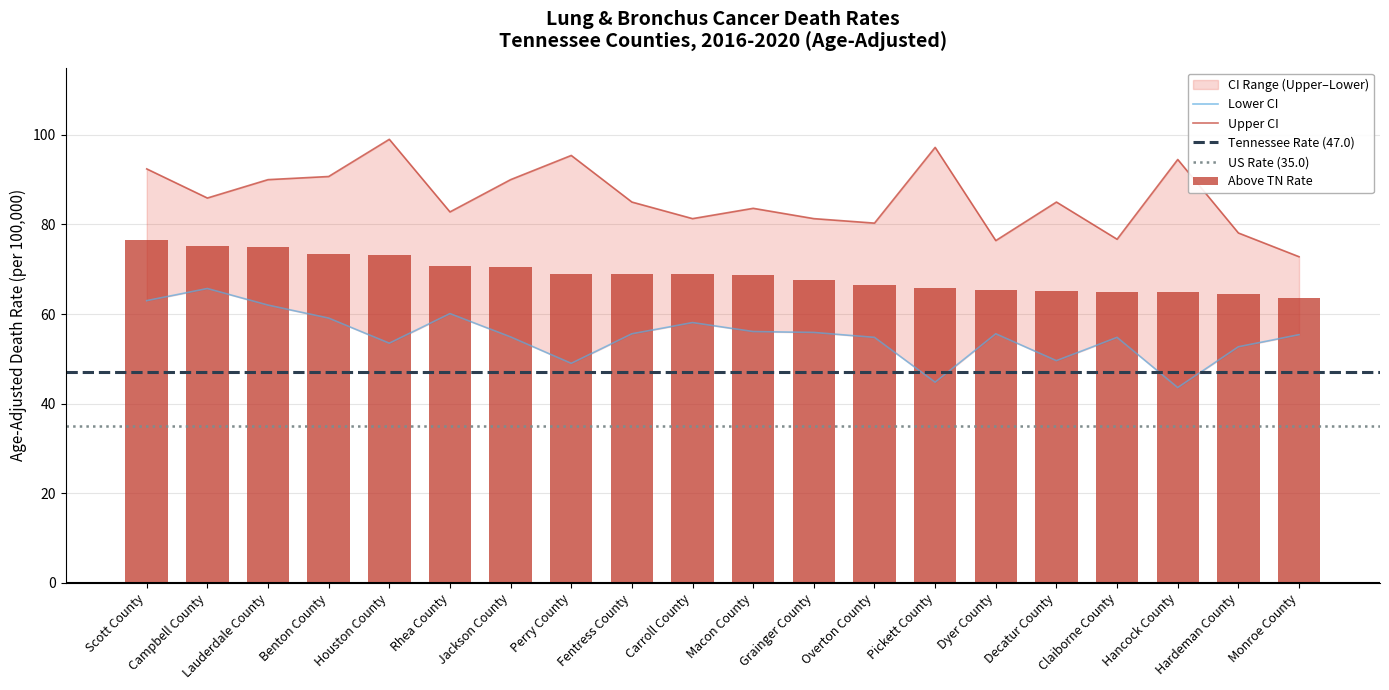

Where is Lower CI (Rate) nearest to the value 54?

Houston County